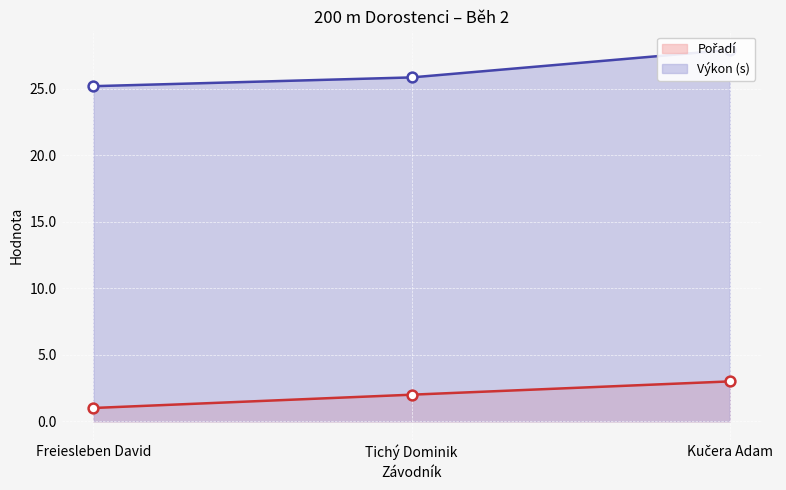

What is the total value across all series at Tichý Dominik?

27.9